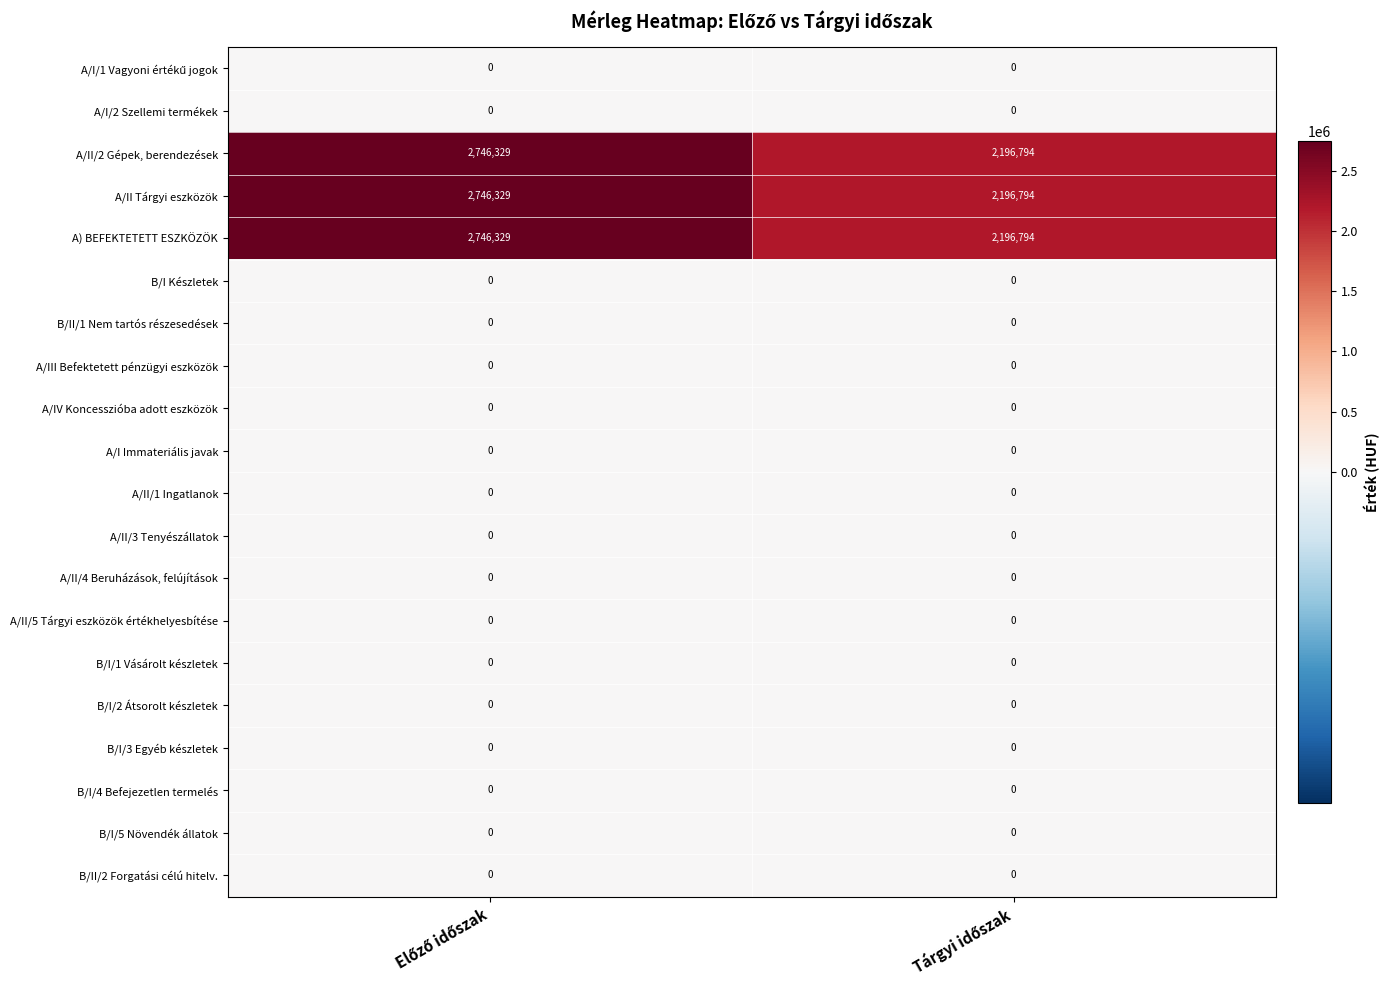

What is the lowest value of the A/II/2 Gépek, berendezések series?

2196794